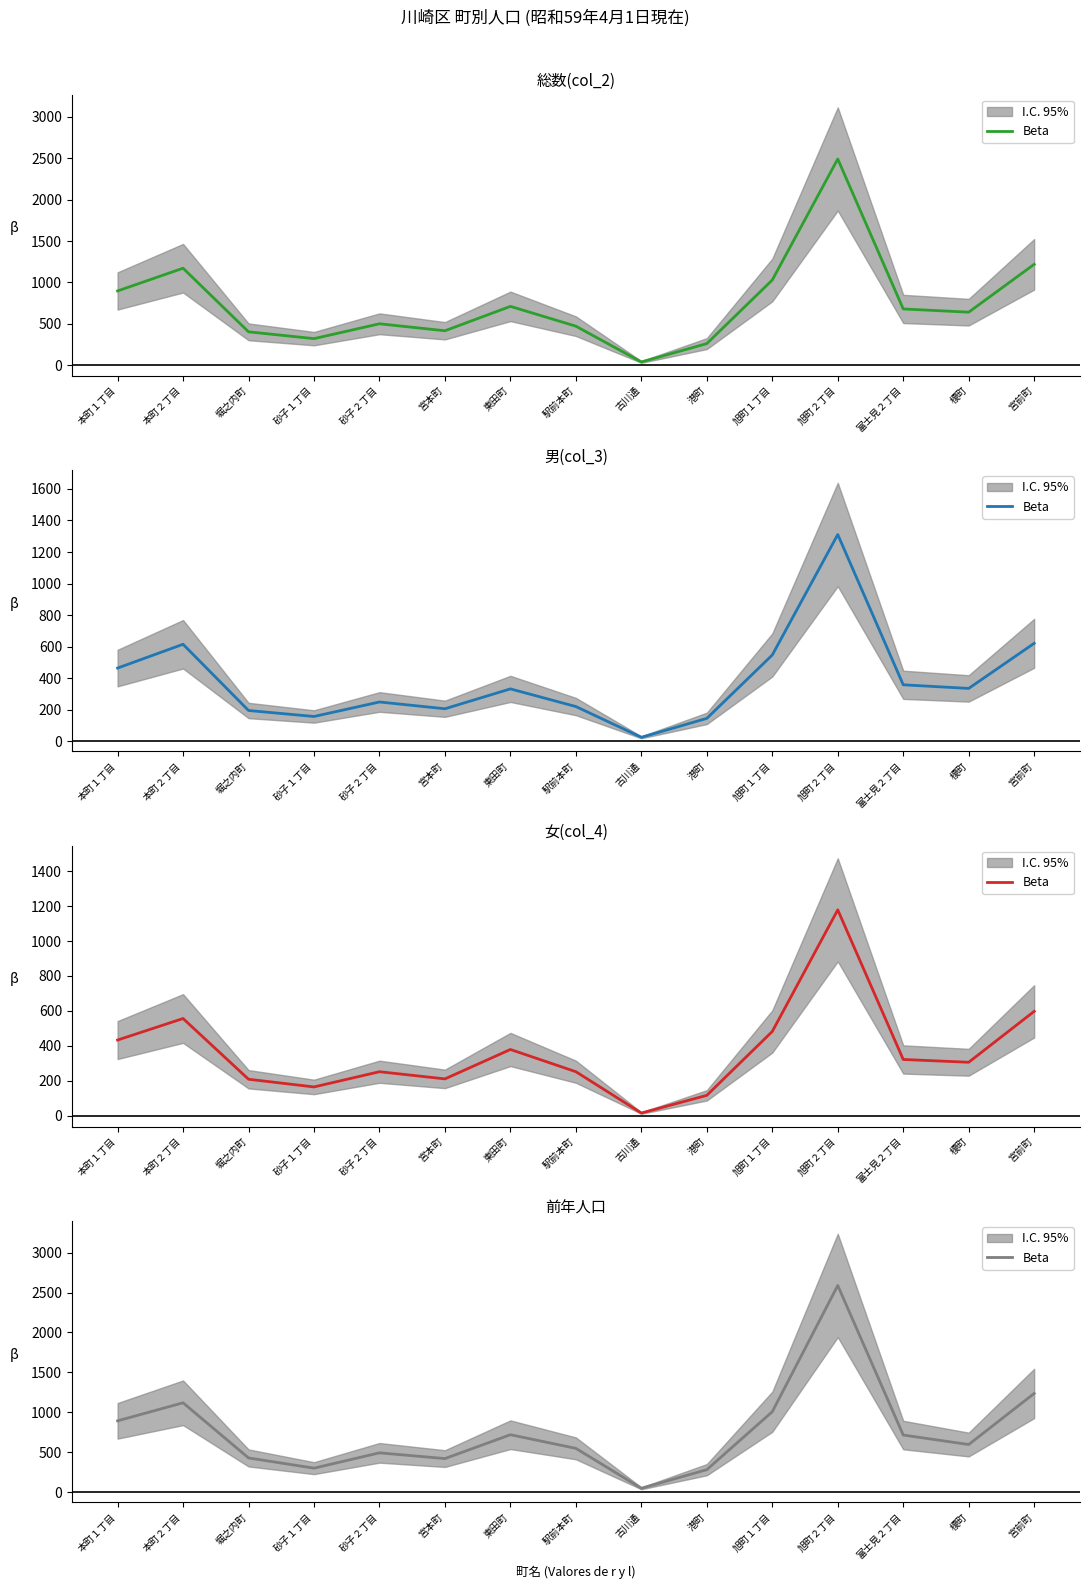

Is it true that the value at 富士見２丁目 is 715?

True